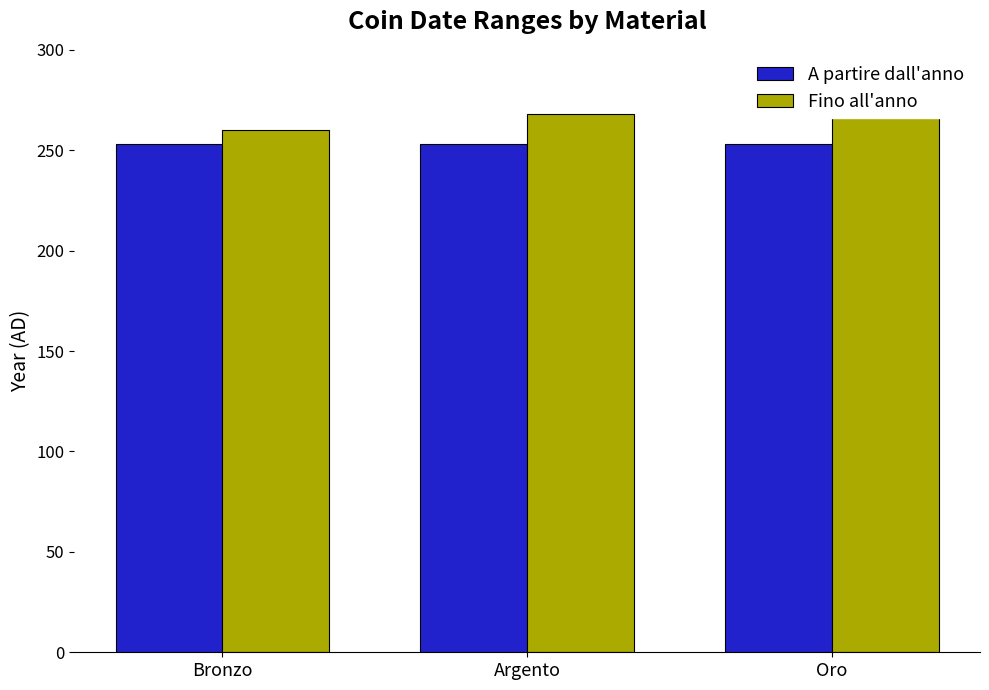

Reading left to right, list all the values displayed in this chart.

A partire dall'anno: 253	253	253
Fino all'anno: 260	268	268